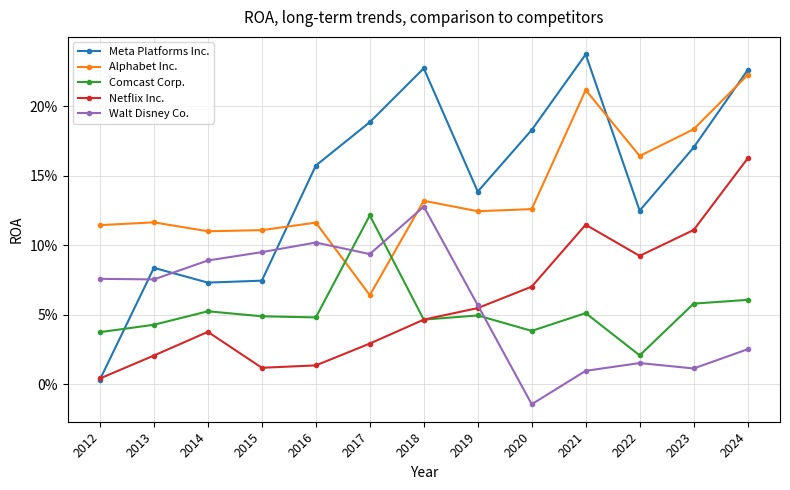

What is the spread (max minus min) of values at 2024?

0.2